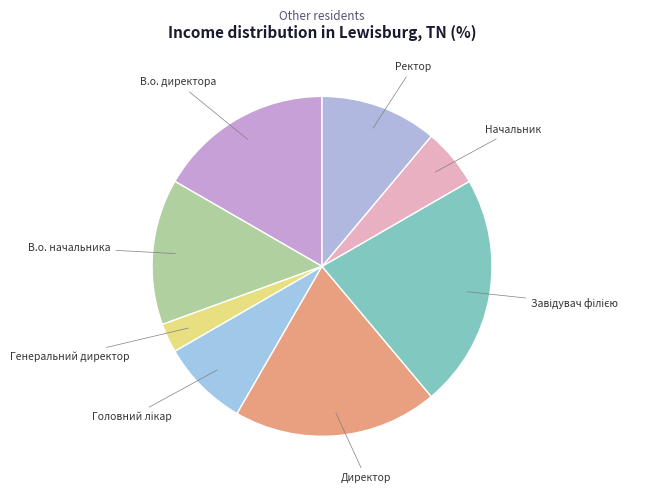

Does any single category account for the majority?

No